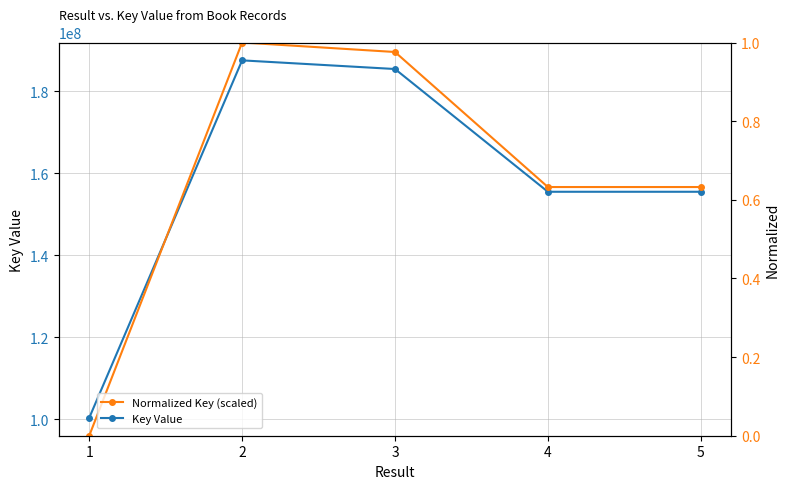

Reading left to right, extract all data points from this chart.

Key Value: 1=100402022.0	2=187582172.0	3=185474659.0	4=155537663.0	5=155537619.0
Normalized Key (scaled): 1=0.0	2=1.0	3=1.0	4=0.6	5=0.6